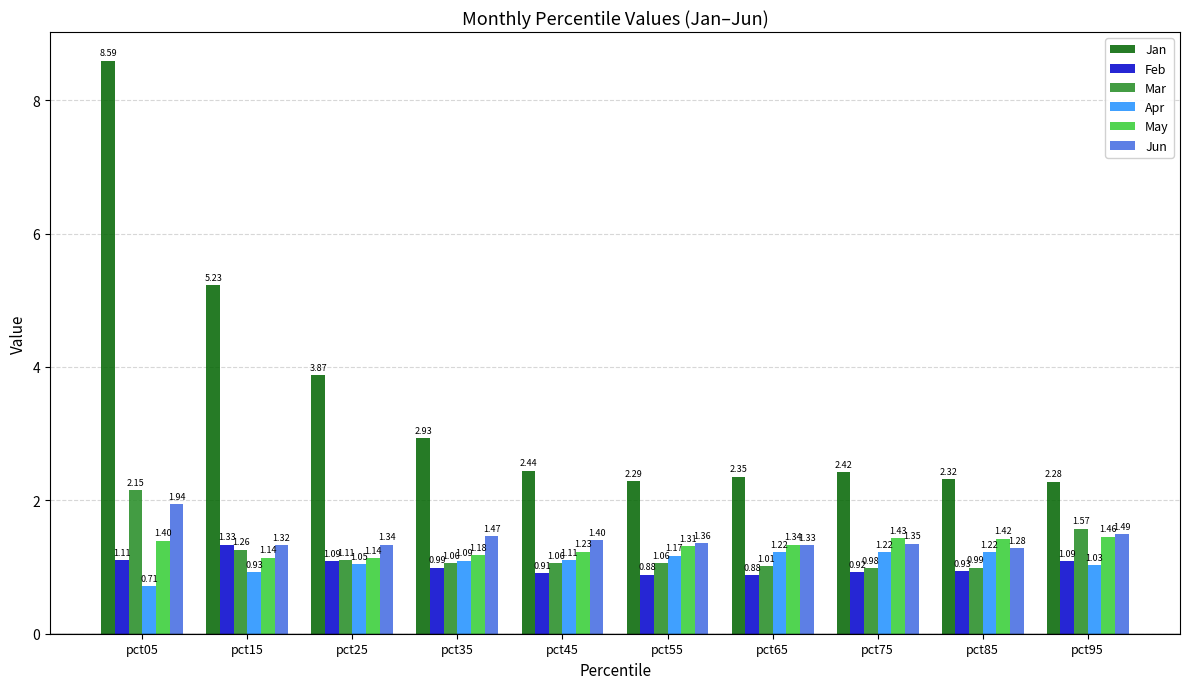

Which series has the largest range (max minus min)?

Jan